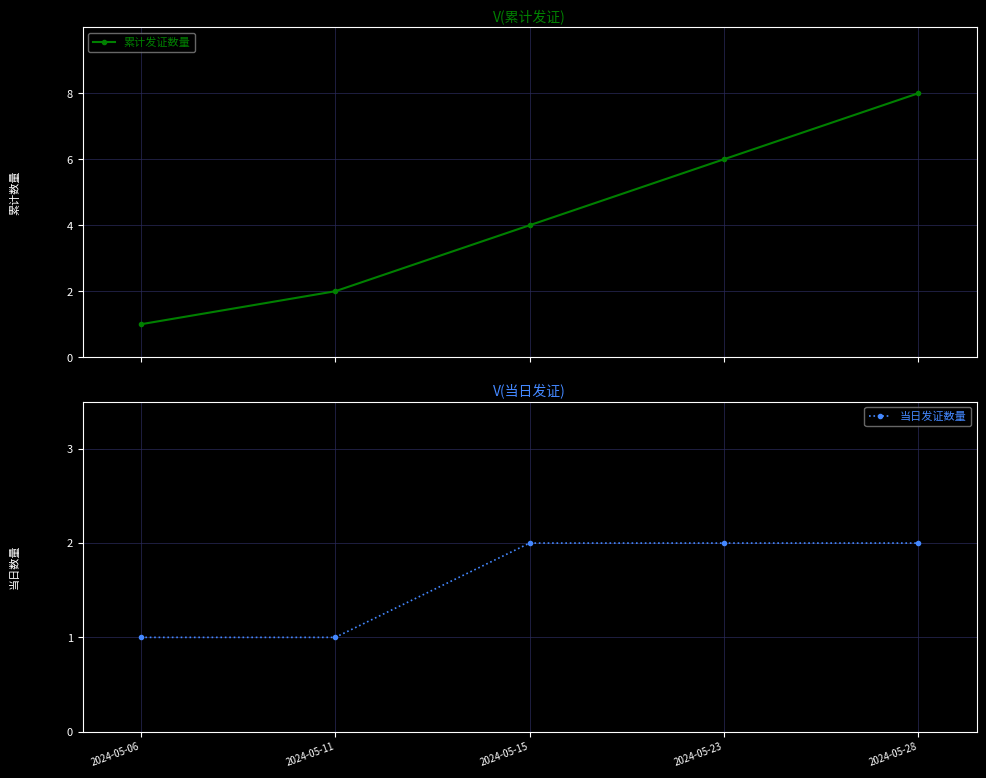

The 当日发证数量 series shows 1 at 2024-05-11. True or false?

True